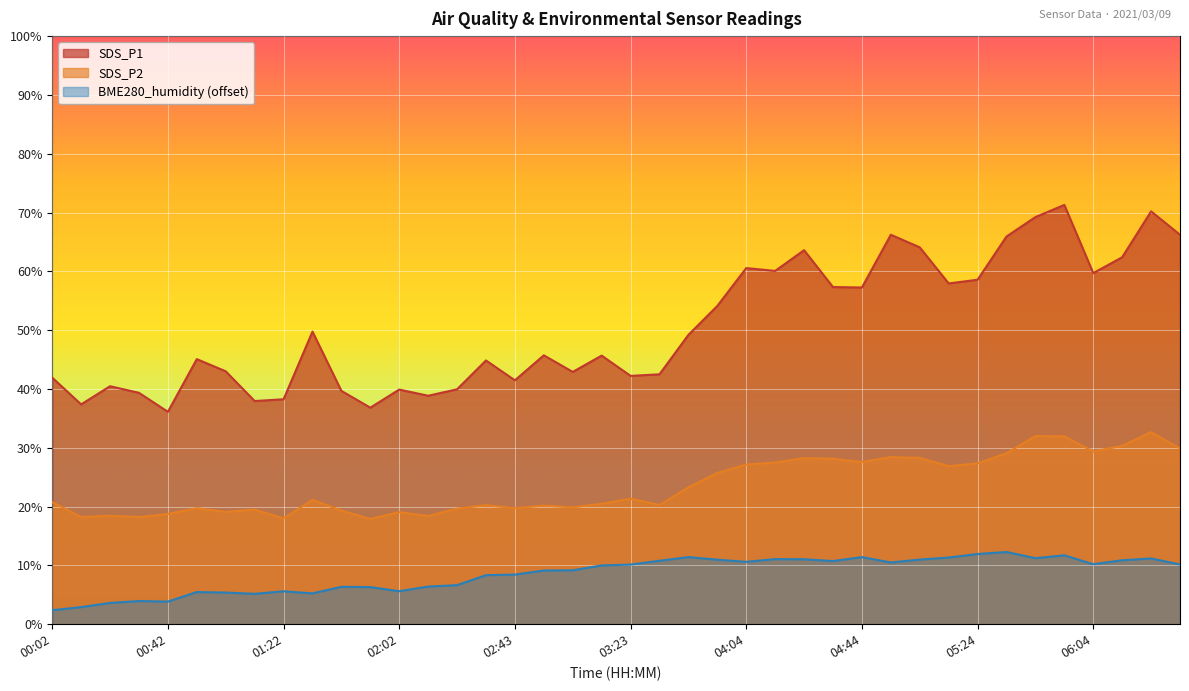

What is the maximum value for BME280_humidity?

12.3